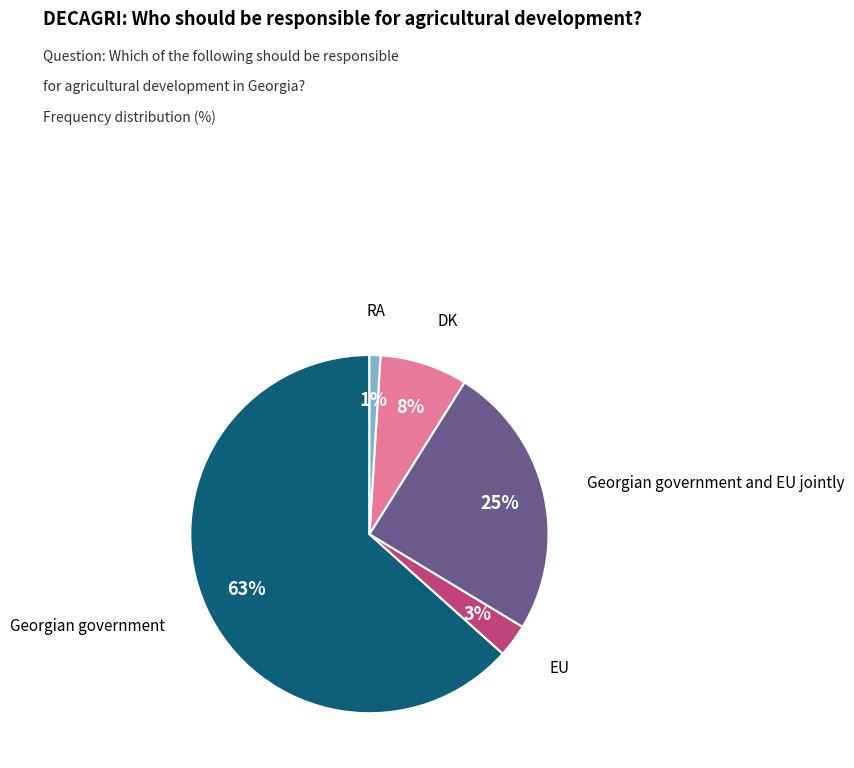

To the nearest percent, what is the difference between the largest and smallest slice percentages?

62%